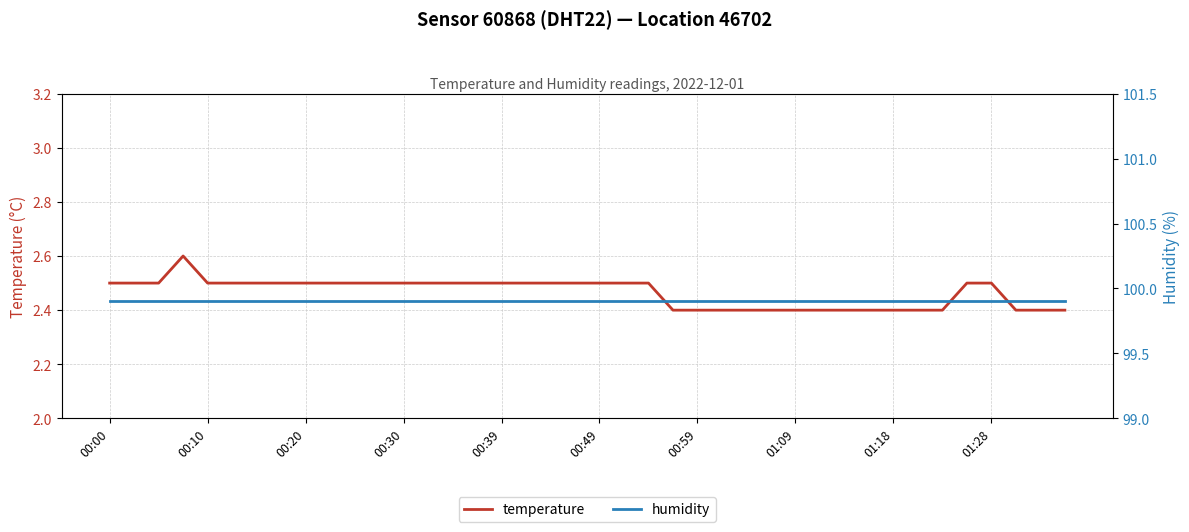

What is the value of the humidity point at the 36th from the left?

99.9